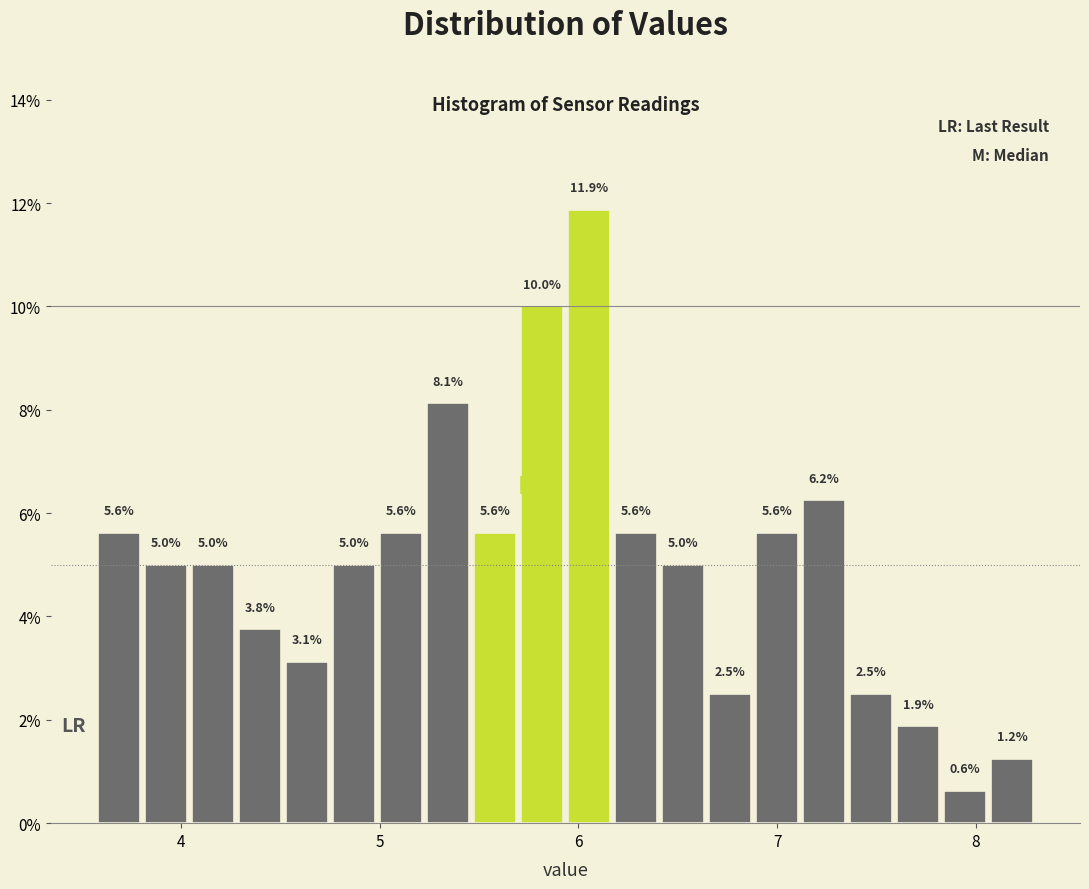

Around what value on the x-axis is the tallest bar? Give the approximate position of its centre, as read against the axis.

6.1